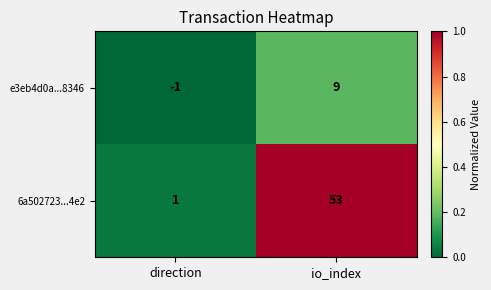

What is the difference between the 6a502723...4e2 values at io_index and direction?

52